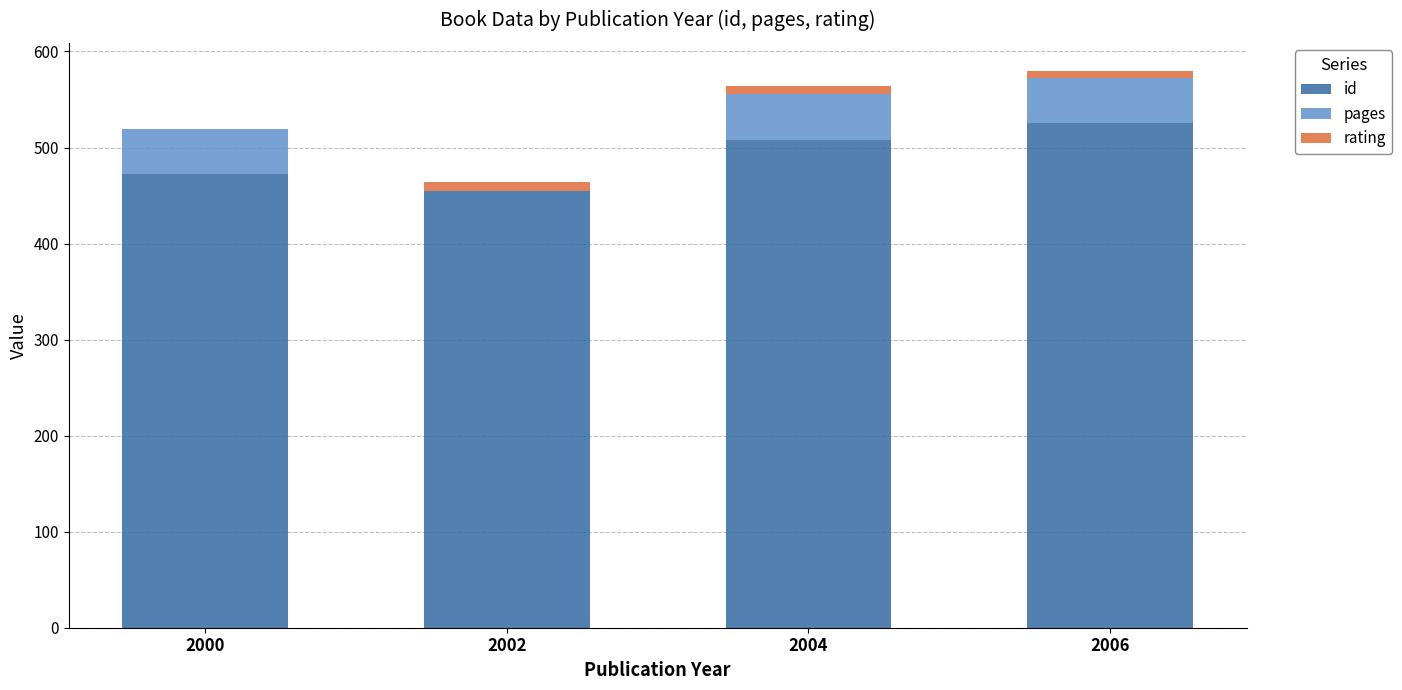

At which label does id reach its peak?

2006